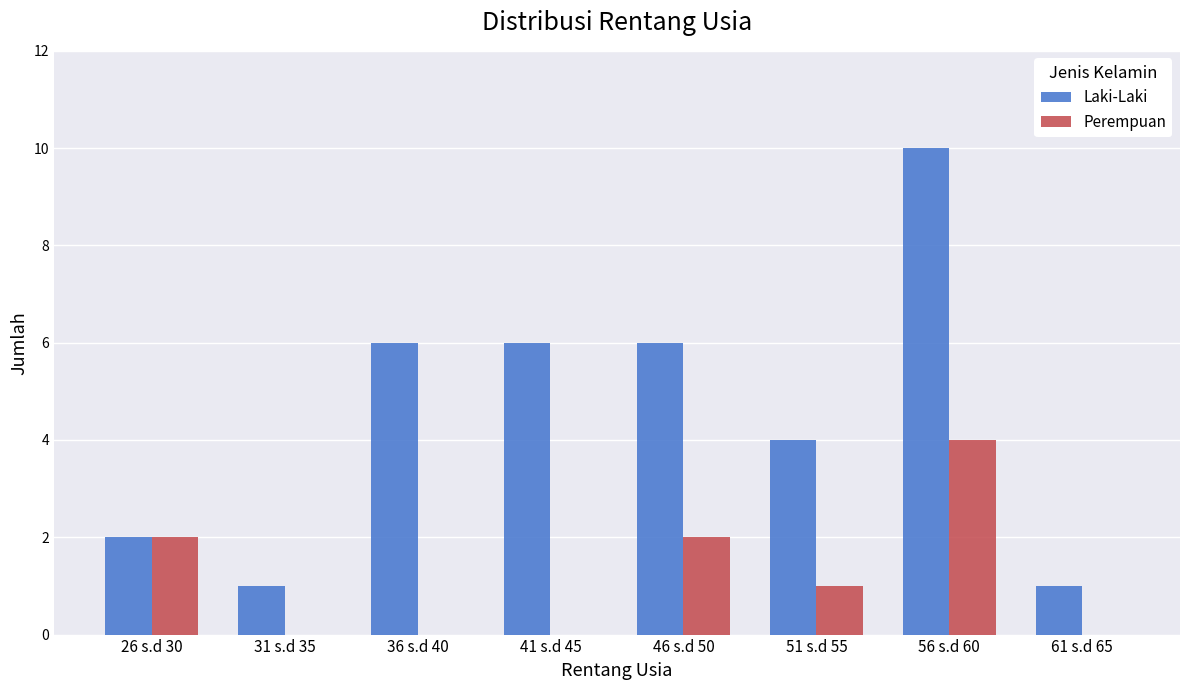

Between 31 s.d 35 and 56 s.d 60, which series saw the biggest shift?

Laki-Laki